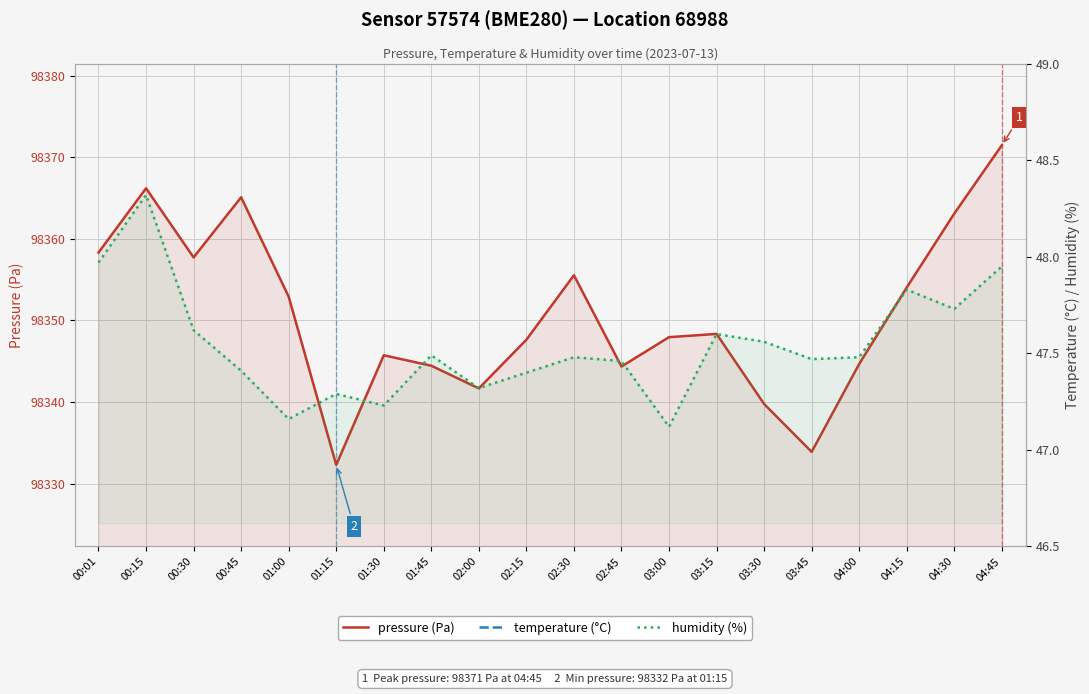

Is it true that temperature (°C) equals 27.6 at 04:30?

True